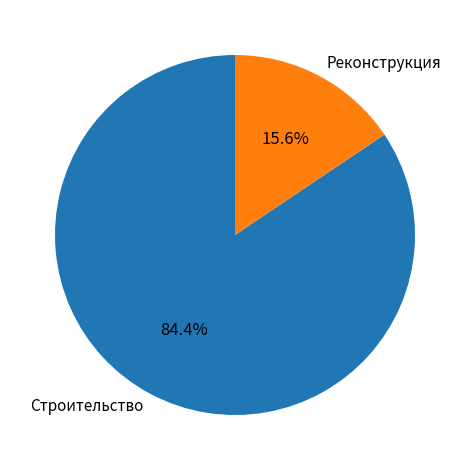

What percentage is the Реконструкция slice, to the nearest percent?

16%